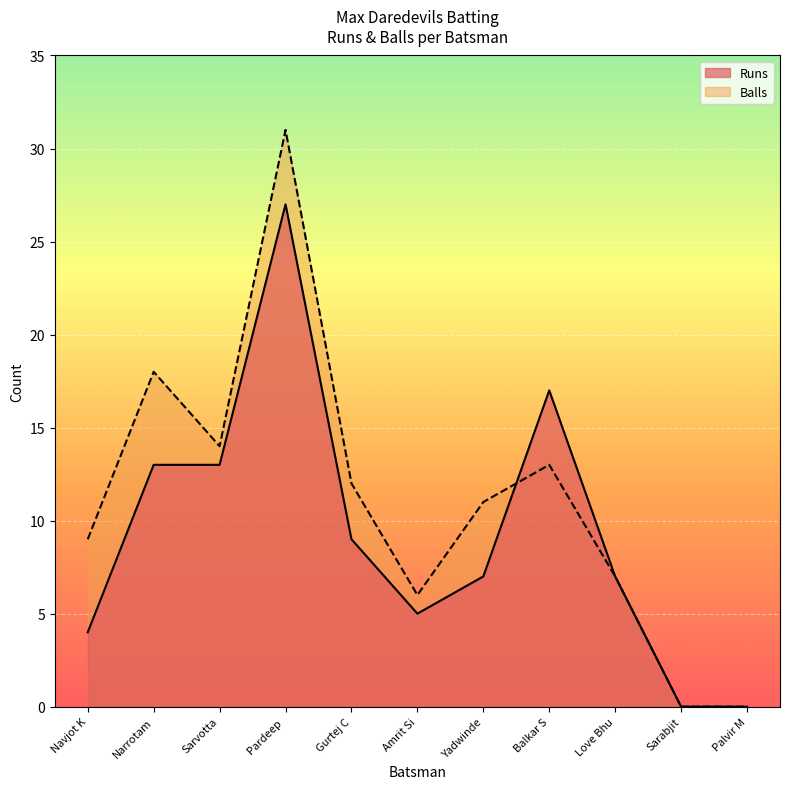

What are all the series names shown in the legend?

Runs, Balls